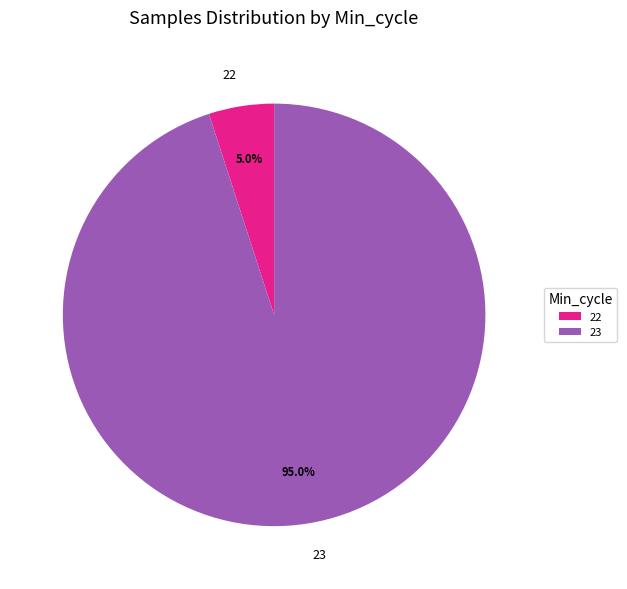

Which has a higher value, 23 or 22?

23